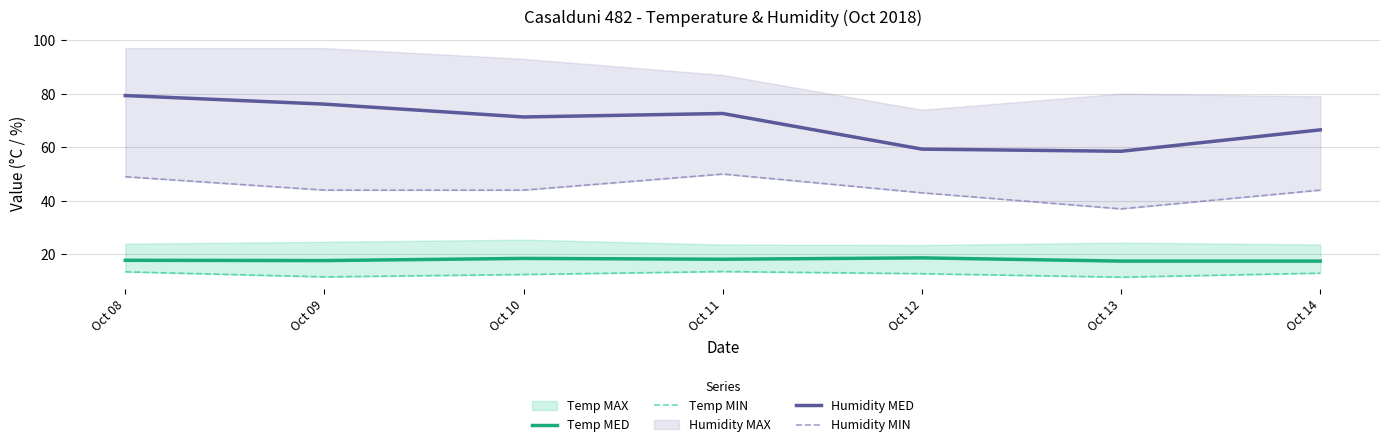

Is the value of Humidity MED at Oct 12 greater than the value of Temp MED at Oct 09?

Yes